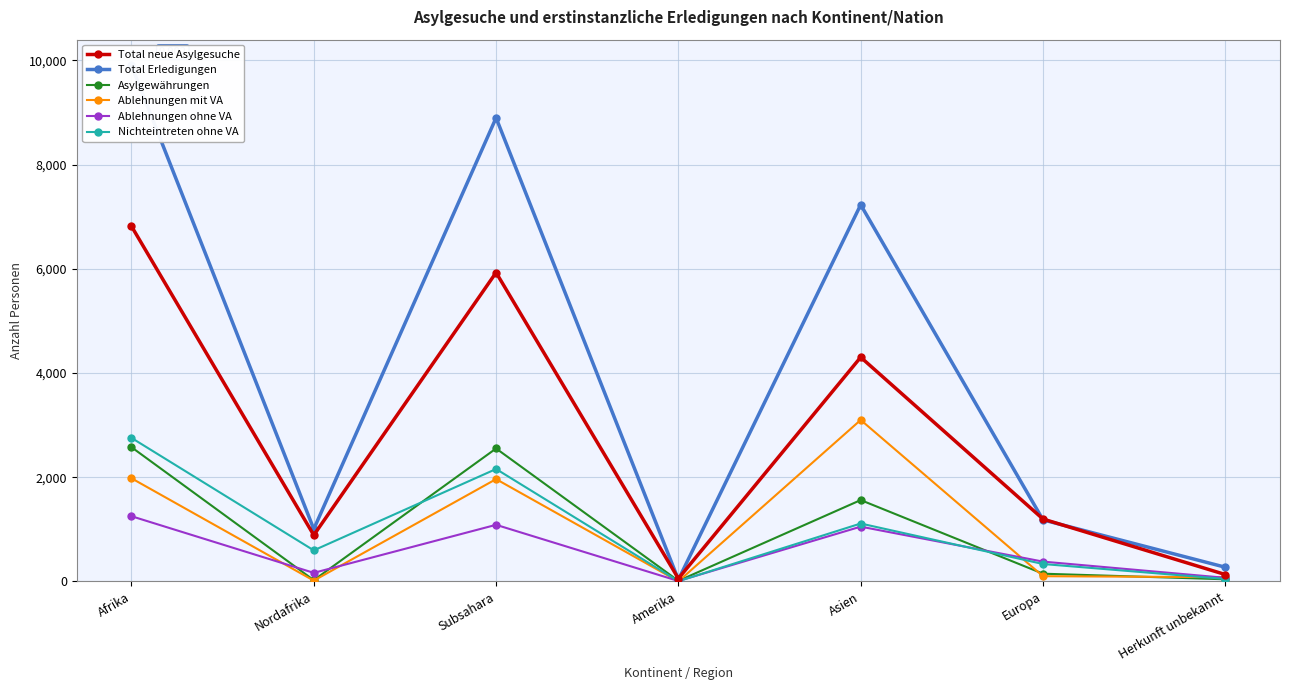

What is the difference between the maximum and minimum values in the Ablehnungen ohne VA series?

1243